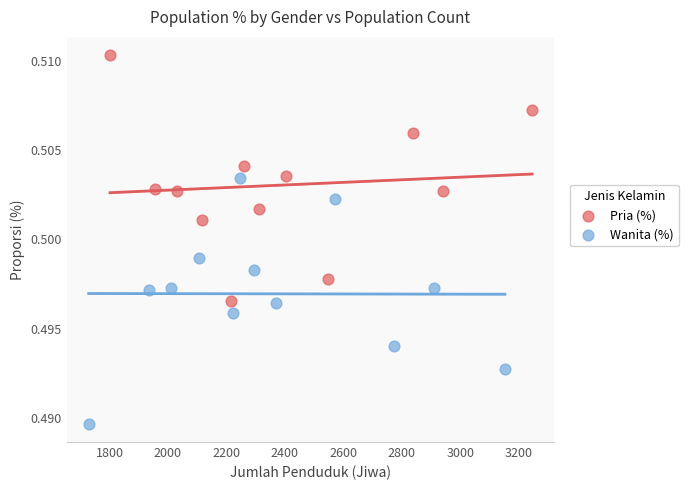

Which series reaches the maximum Y coordinate?

Pria (%)